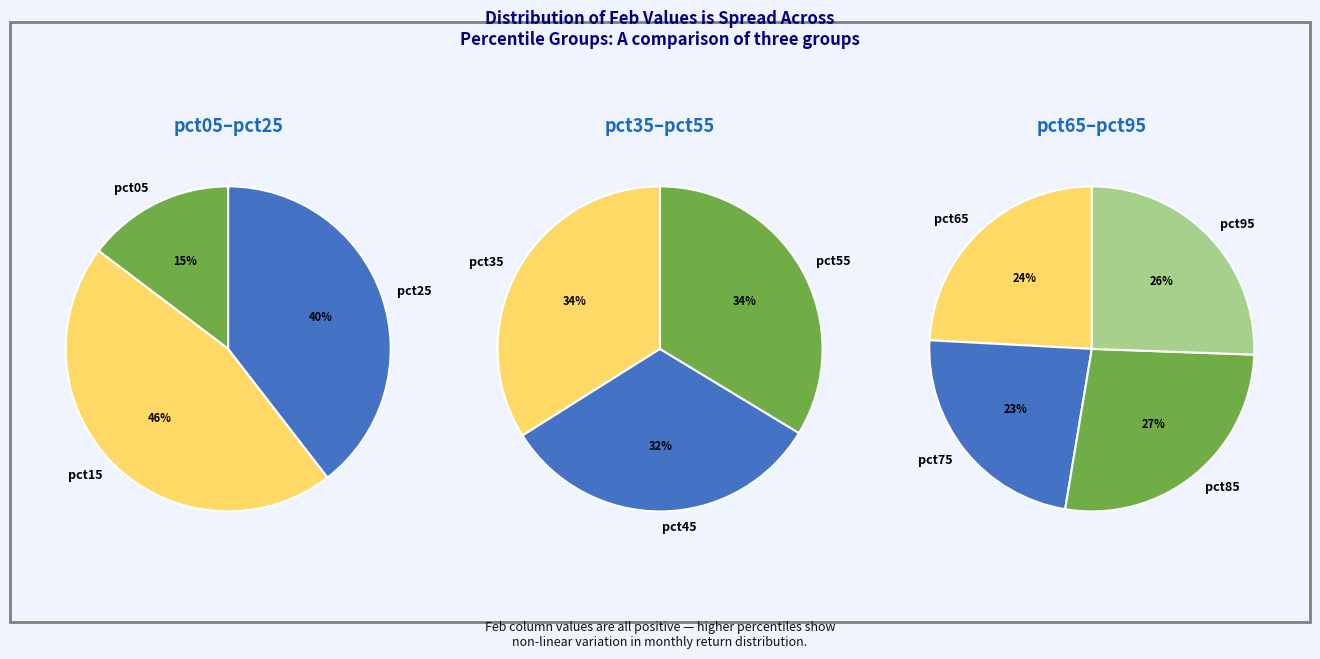

Is there any slice that represents more than half of the pie?

No